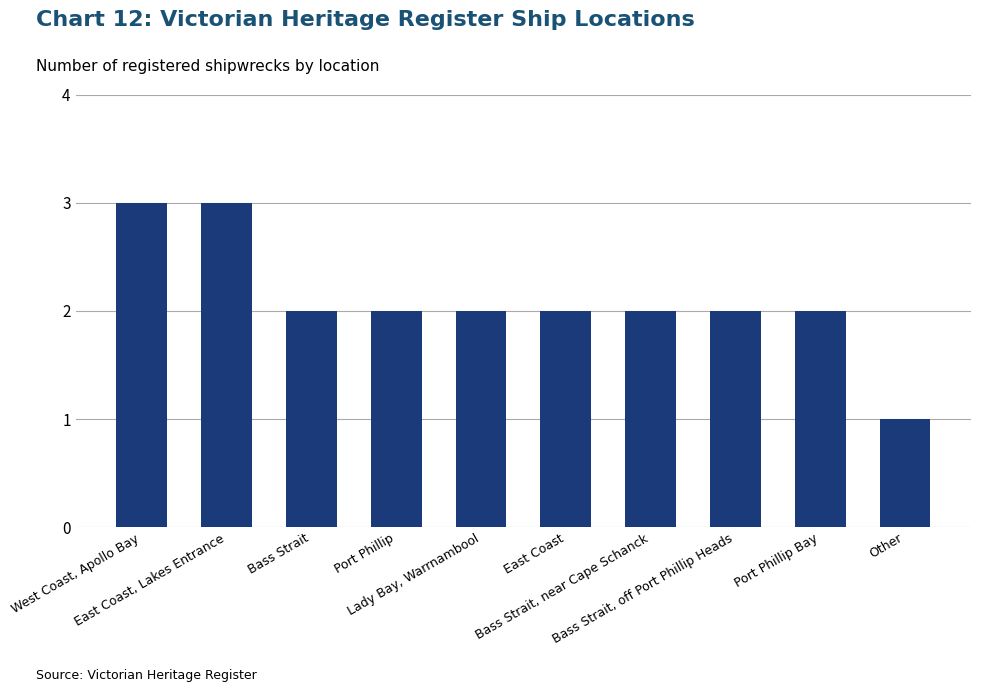

What is the minimum value shown in the chart?

1